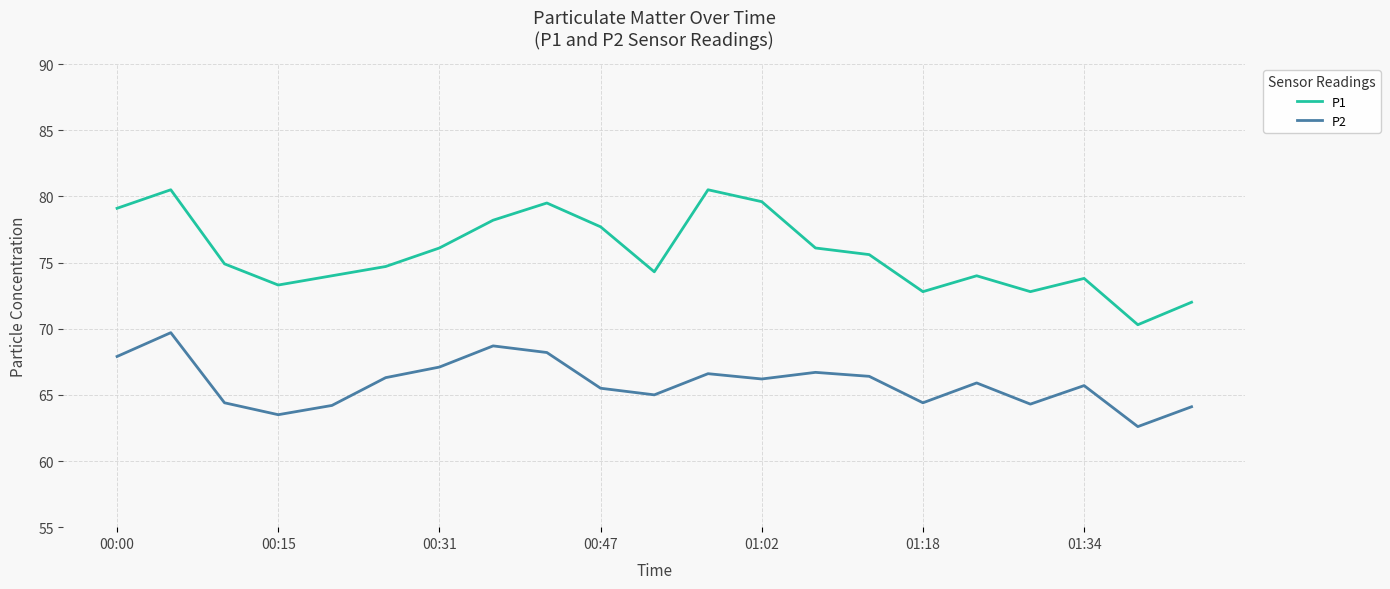

What is the highest value of the P1 series?

80.5